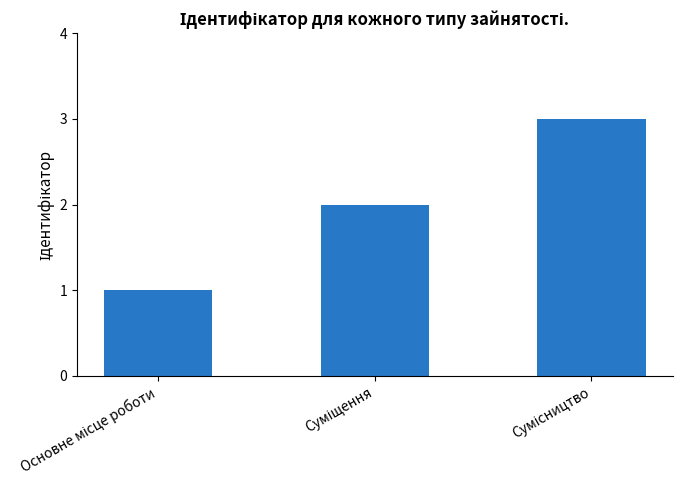

Are the bars grouped side by side (vs. stacked)?

No